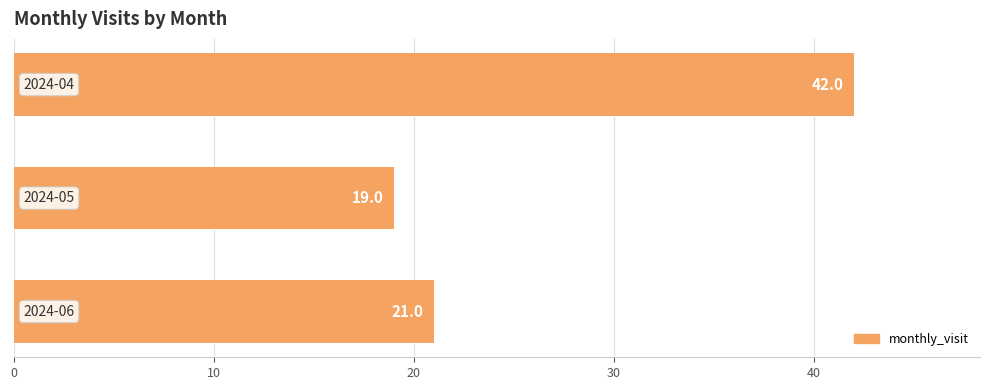

What is the maximum value shown in the chart?

42